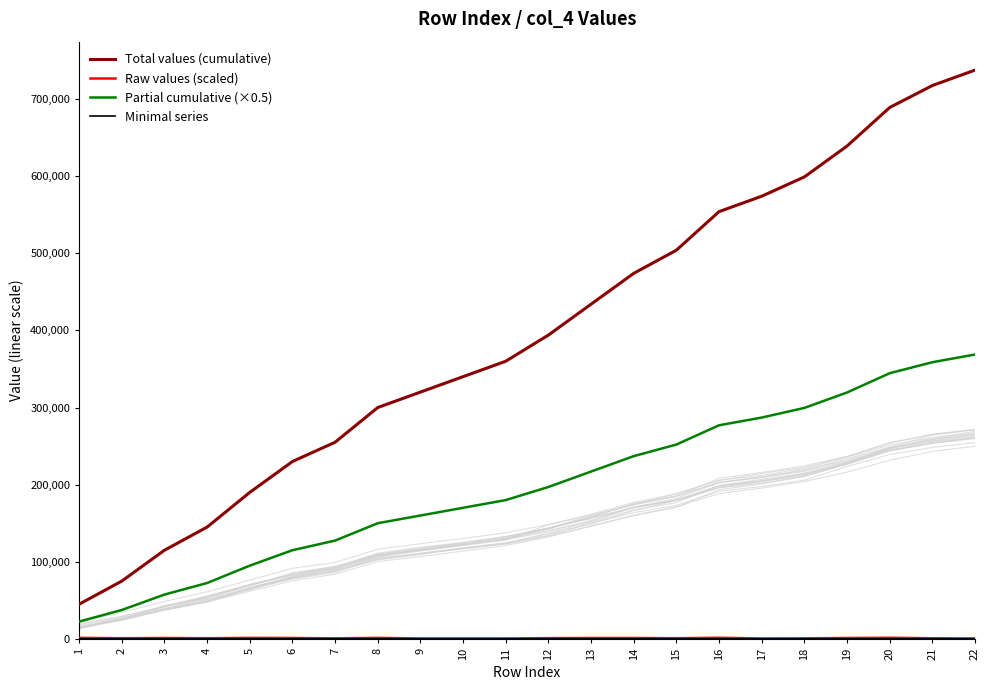

What is the spread (max minus min) of values at 4?

144850.0